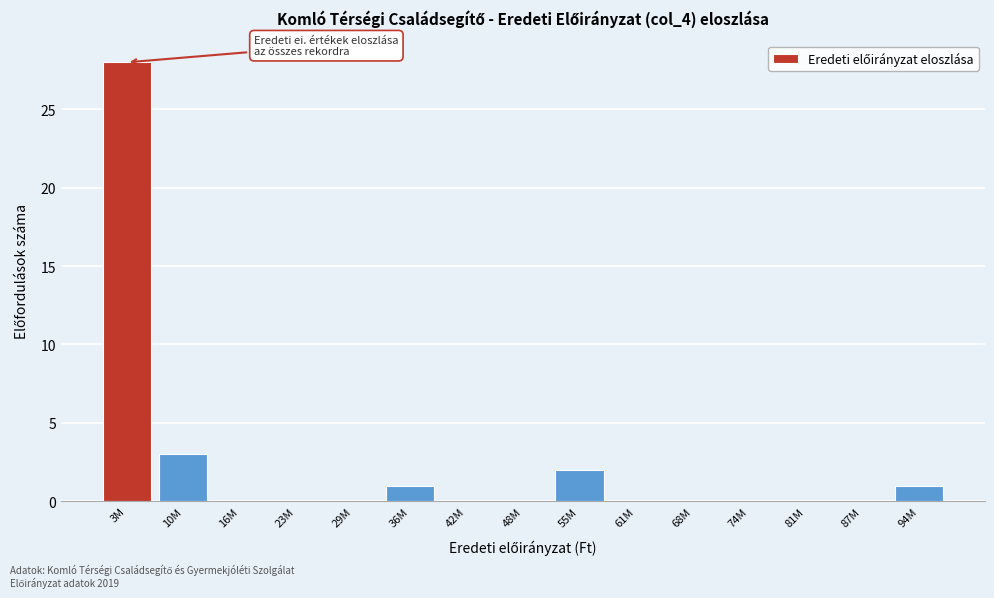

Reading left to right, what are all the values shown in this chart?

3M=28	10M=3	16M=0	23M=0	29M=0	36M=1	42M=0	48M=0	55M=2	61M=0	68M=0	74M=0	81M=0	87M=0	94M=1